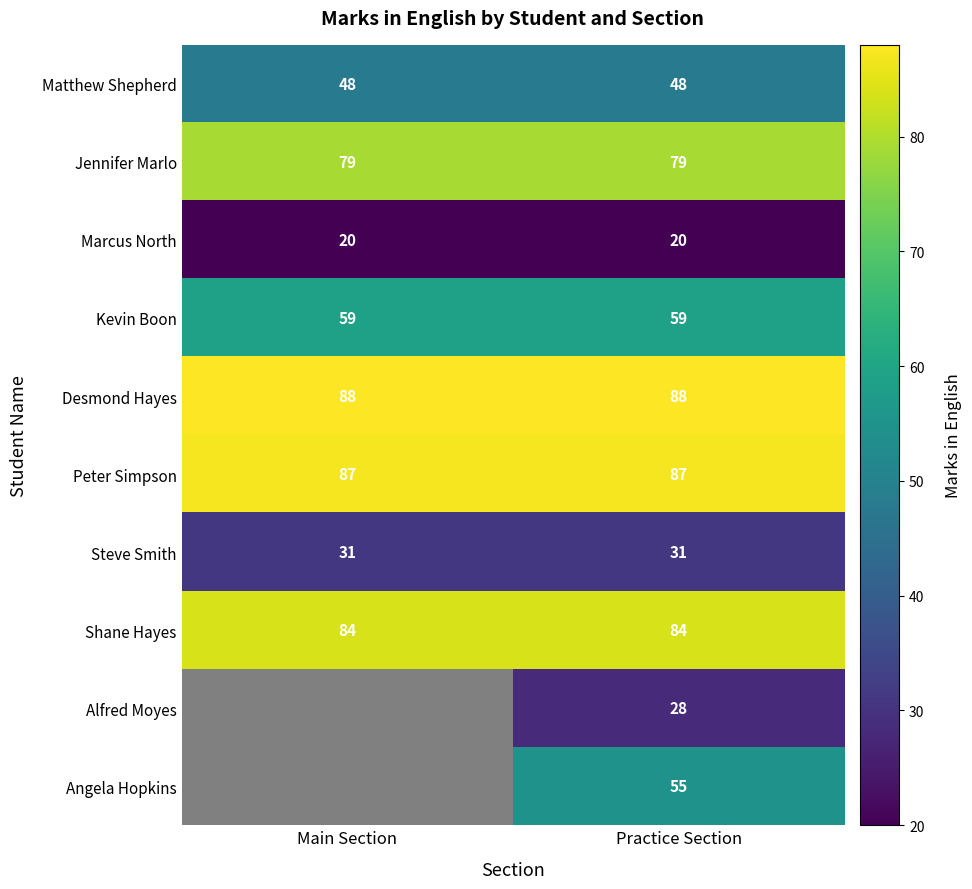

Read the Marcus North value at Main Section.

20